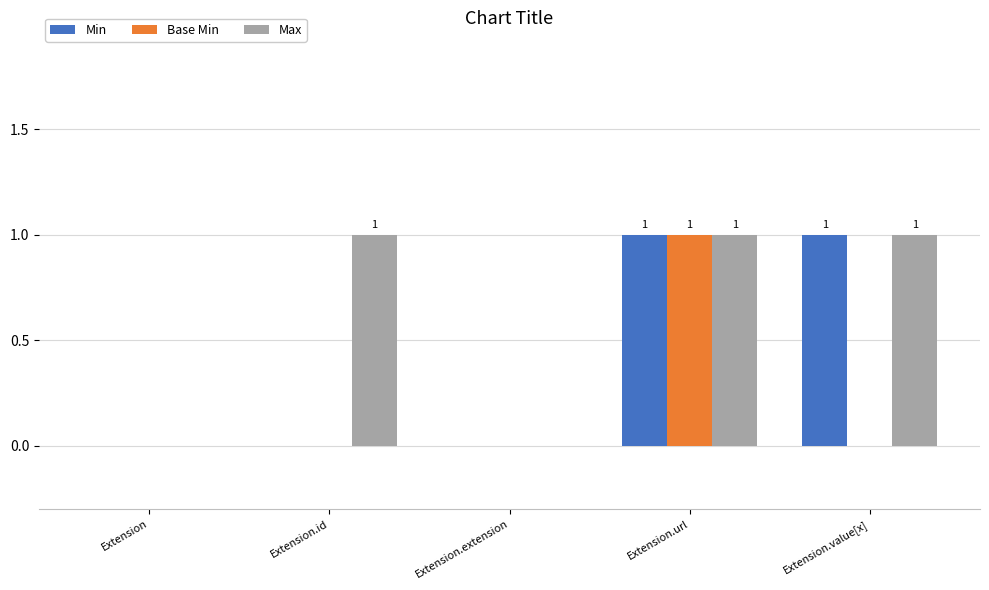

Reading left to right, what are all the values shown in this chart?

Min: 0	0	0	1	1
Base Min: 0	0	0	1	0
Max: 0	1	0	1	1